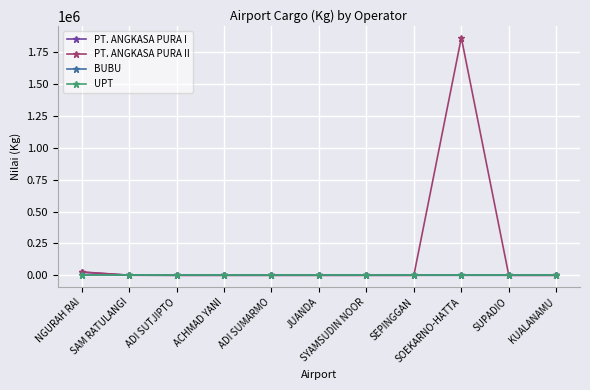

At which category does the chart reach its minimum across all series?

ADI SUTJIPTO